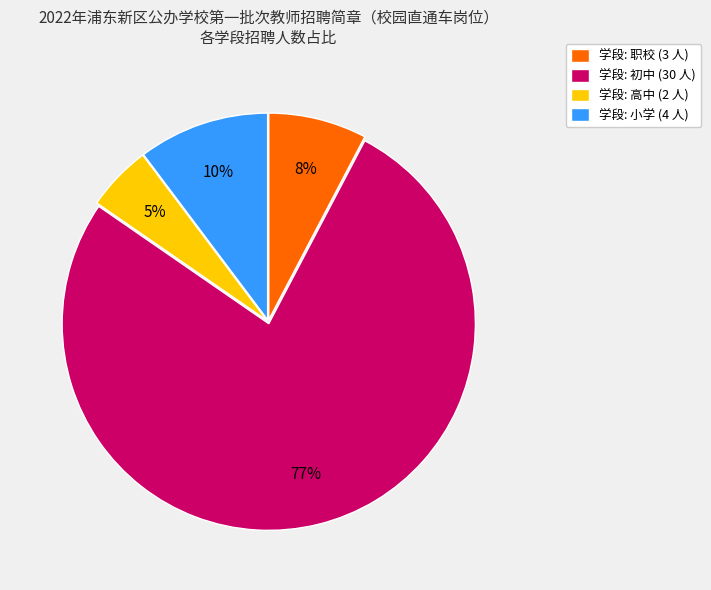

Between 学段: 职校 (3 人) and 学段: 小学 (4 人), which is larger?

学段: 小学 (4 人)